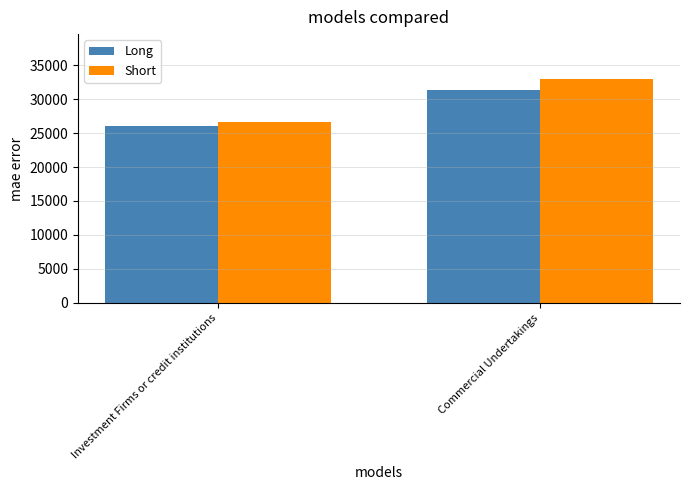

How many data points in Long are less than 31348?

1